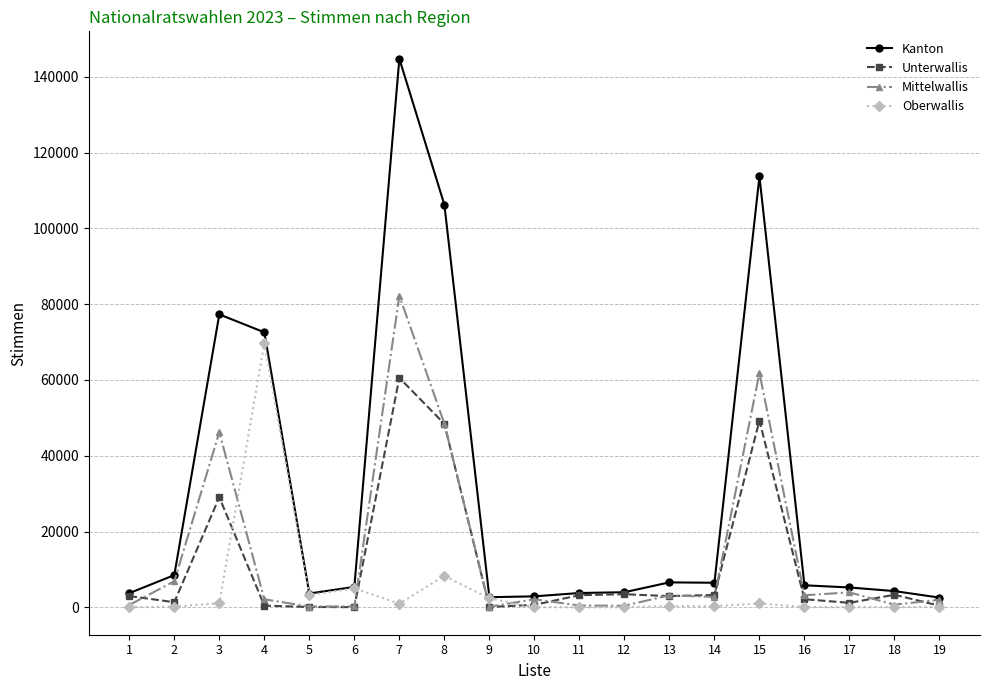

At which category does Mittelwallis reach its first local peak?

3